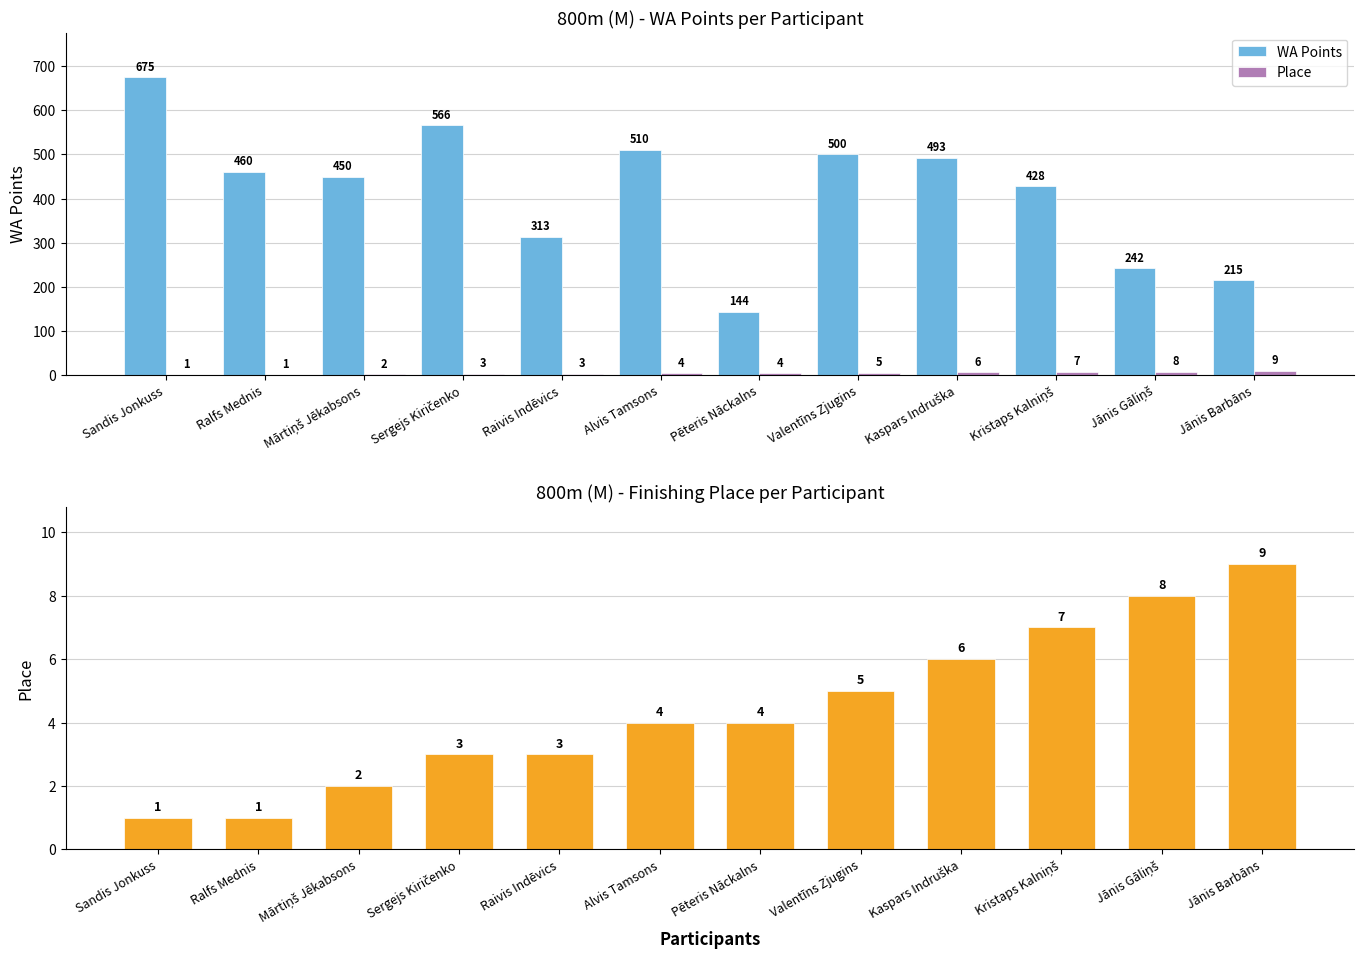

Reading left to right, what are all the values shown in this chart?

WA Points: Sandis Jonkuss=675	Ralfs Mednis=460	Mārtiņš Jēkabsons=450	Sergejs Kiričenko=566	Raivis Indēvics=313	Alvis Tamsons=510	Pēteris Nāckalns=144	Valentīns Zjugins=500	Kaspars Indruška=493	Kristaps Kalniņš=428	Jānis Gāliņš=242	Jānis Barbāns=215
Place: Sandis Jonkuss=1	Ralfs Mednis=1	Mārtiņš Jēkabsons=2	Sergejs Kiričenko=3	Raivis Indēvics=3	Alvis Tamsons=4	Pēteris Nāckalns=4	Valentīns Zjugins=5	Kaspars Indruška=6	Kristaps Kalniņš=7	Jānis Gāliņš=8	Jānis Barbāns=9